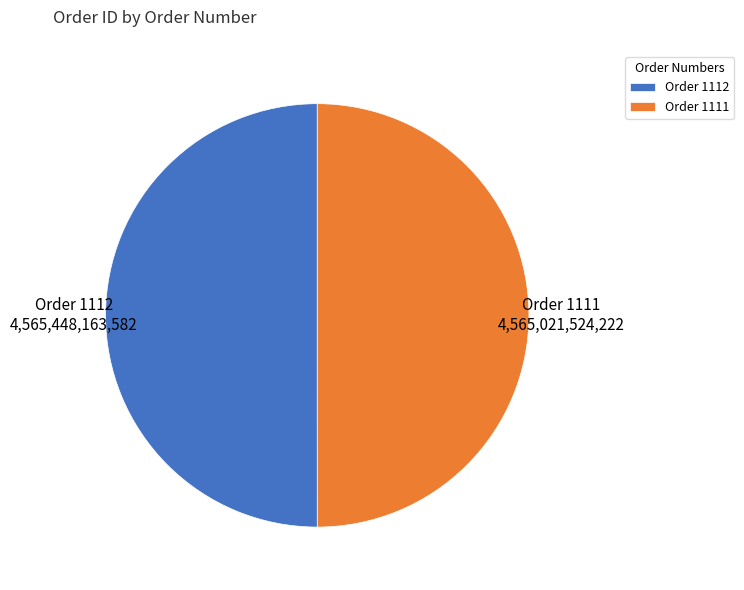

Do Order 1111 and Order 1112 together represent more than half of the pie?

Yes